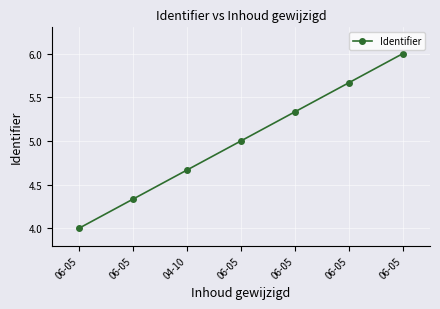

How many series are shown in this chart?

1